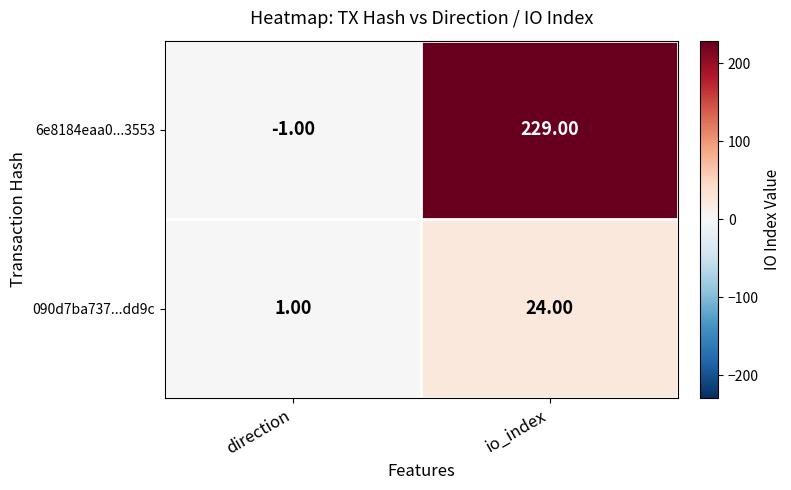

Where is 6e8184eaa0...3553 nearest to the value 114?

direction